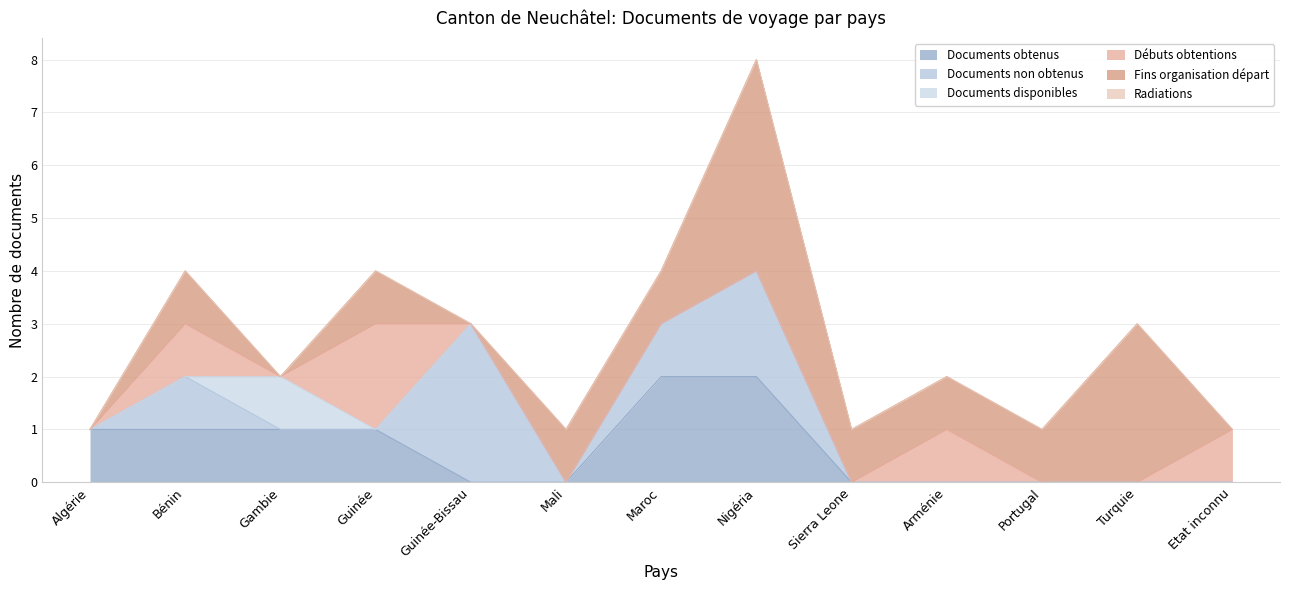

What is the label of the 10th point from the left?

Arménie